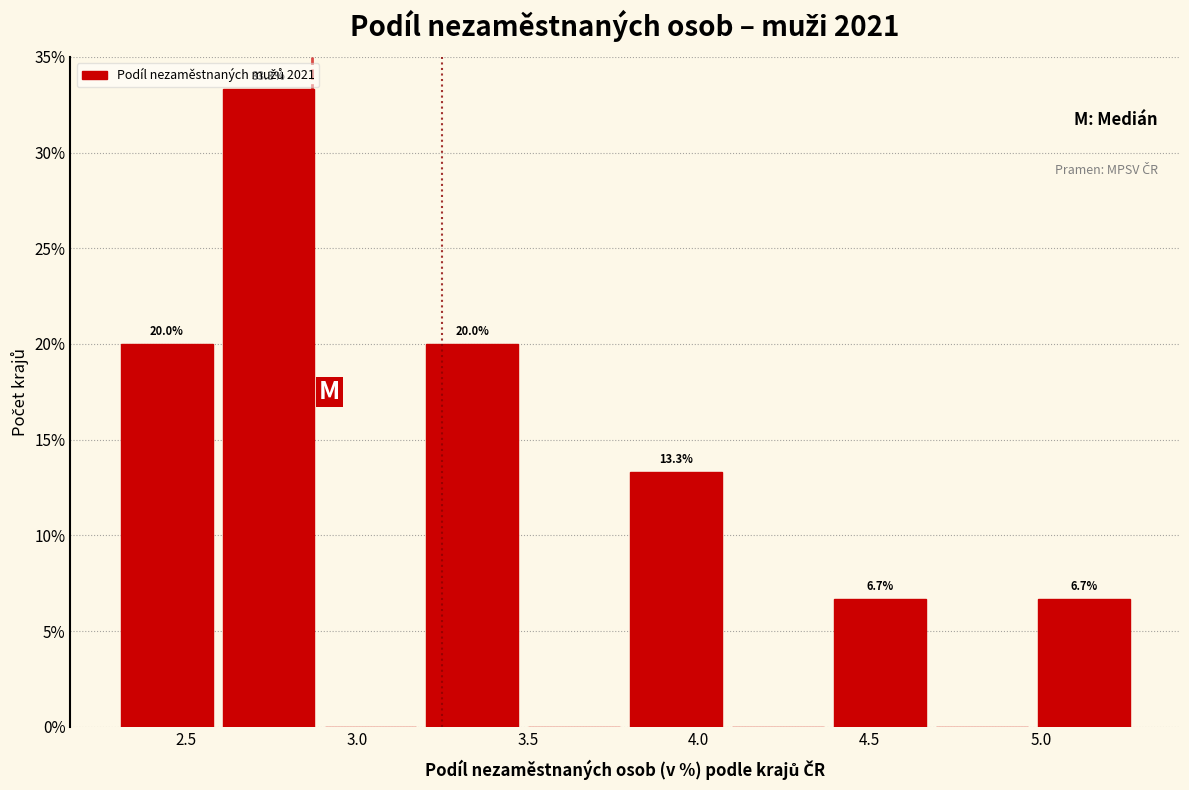

Which range on the x-axis has the tallest bar?

2.6 to 2.9